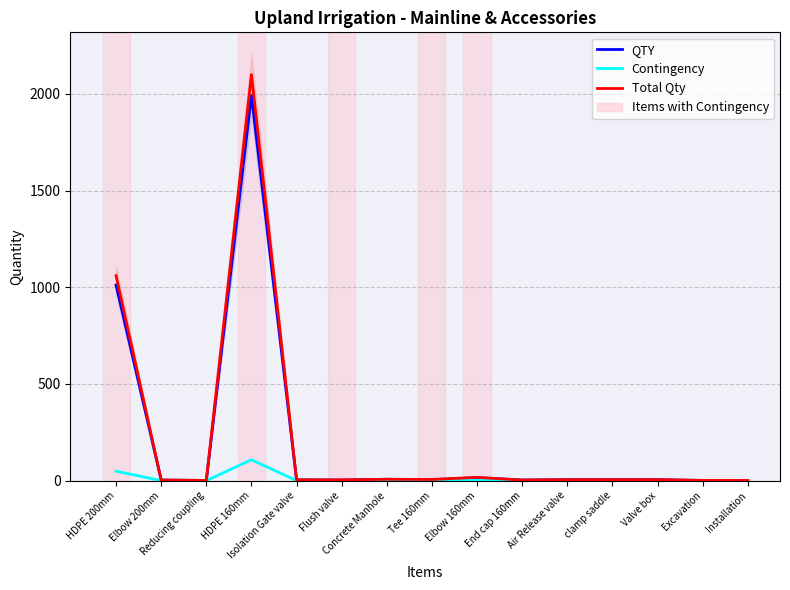

True or false: Total Qty and QTY cross at least once.

False